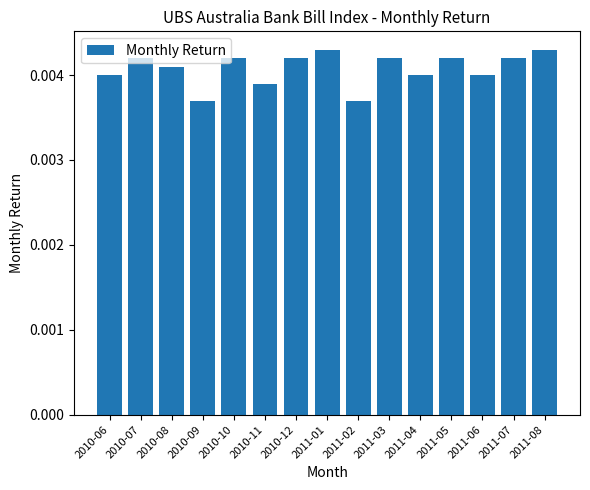

Which has a higher value, 2010-09 or 2011-04?

2011-04